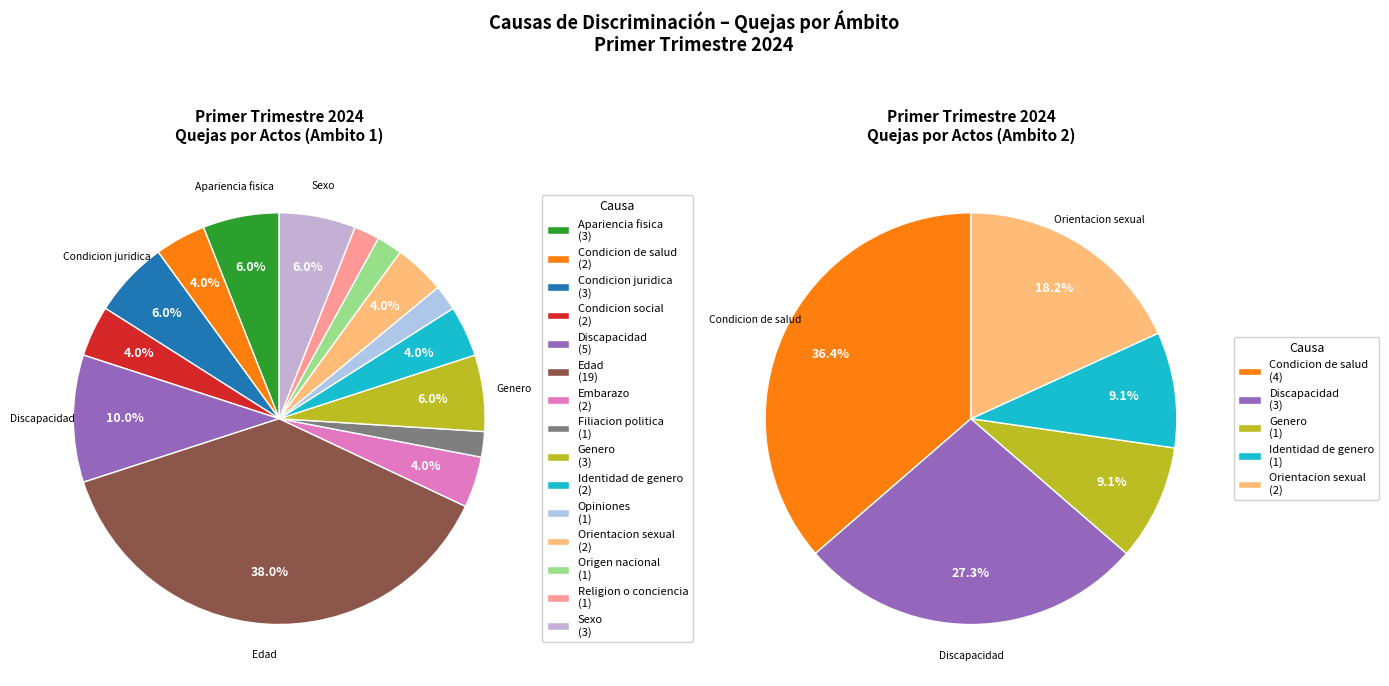

The Orientacion sexual slice represents 4% of the pie. True or false?

True